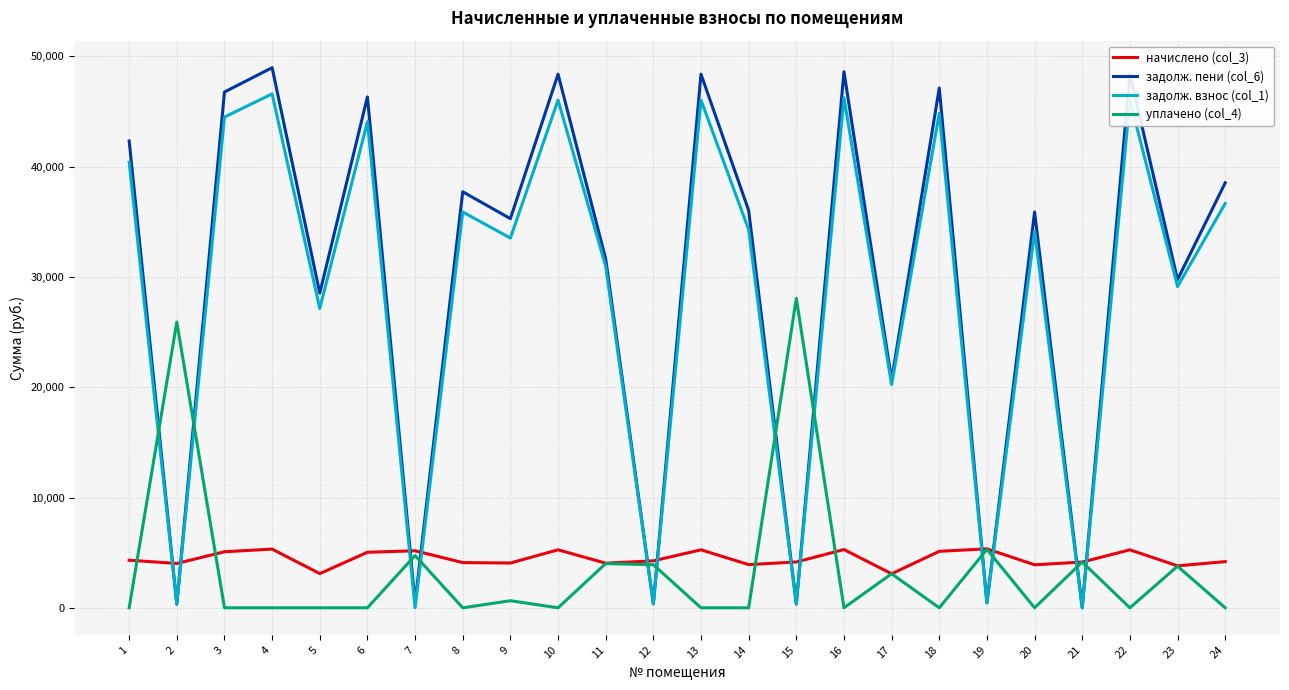

Is the value of уплачено (col_4) at 3 greater than the value of задолж. пени (col_6) at 6?

No